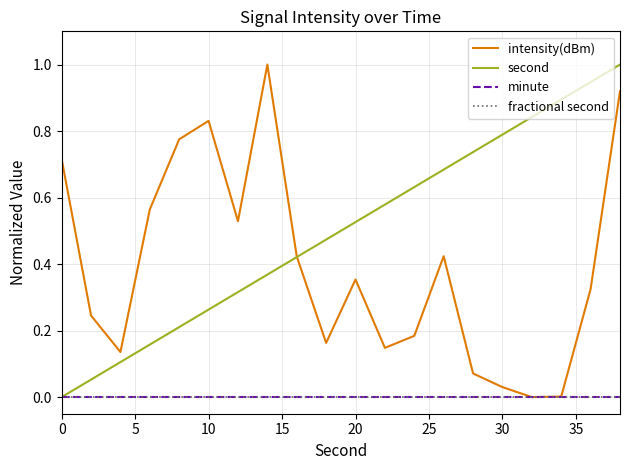

True or false: intensity(dBm) has more than 2 points higher than both neighbors.

True